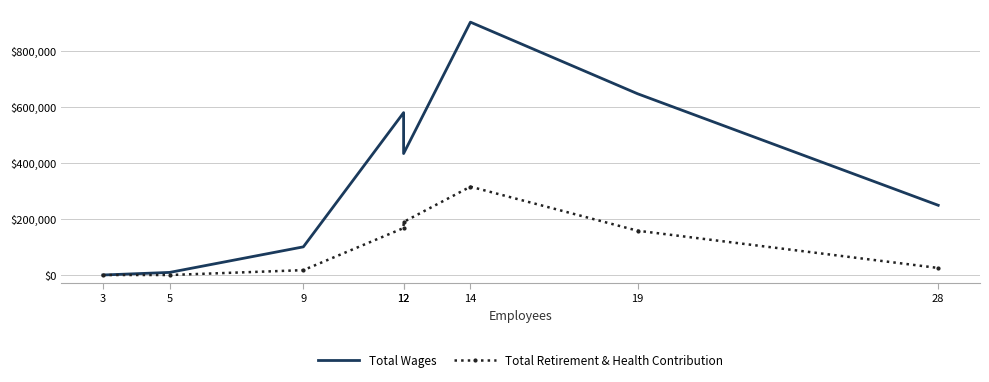

At which category is the sum across all series the highest?

14